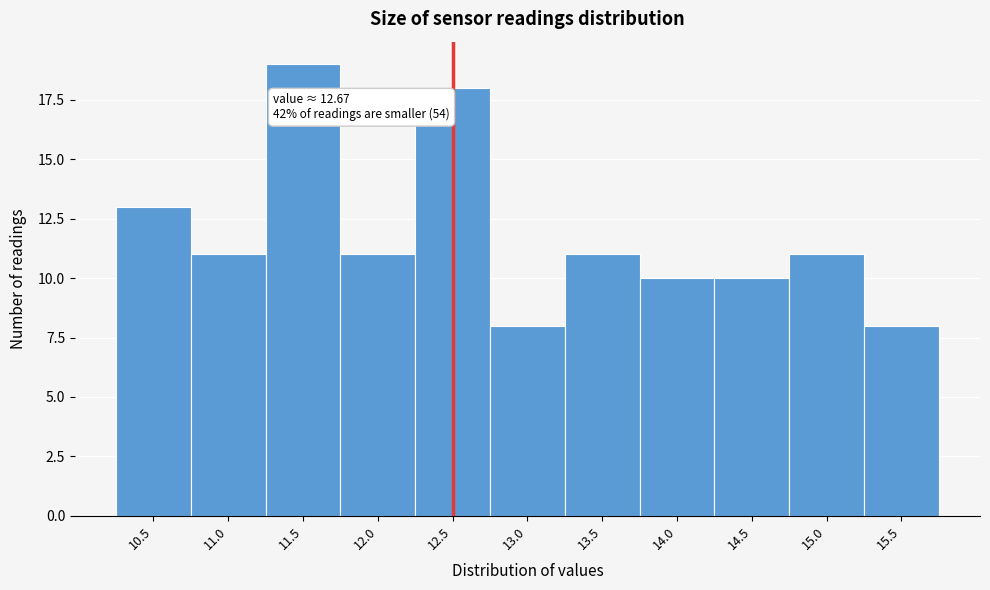

Reading left to right, list all the values displayed in this chart.

13	11	19	11	18	8	11	10	10	11	8